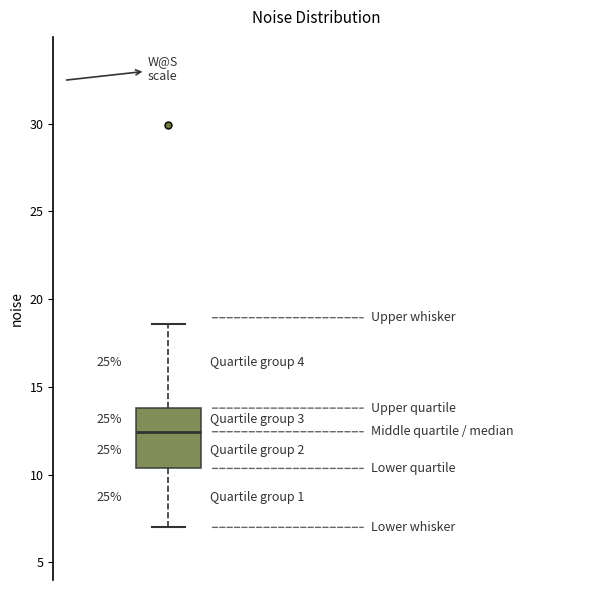

Read this box plot against the y-axis: the position of the median line, the range covered by the box, and the ends of both whiskers. The values are not printed on the chart, so give them approximately, as read against the axis.

median 12.5, box 10.5 to 14.0, whiskers 7.0 to 18.5